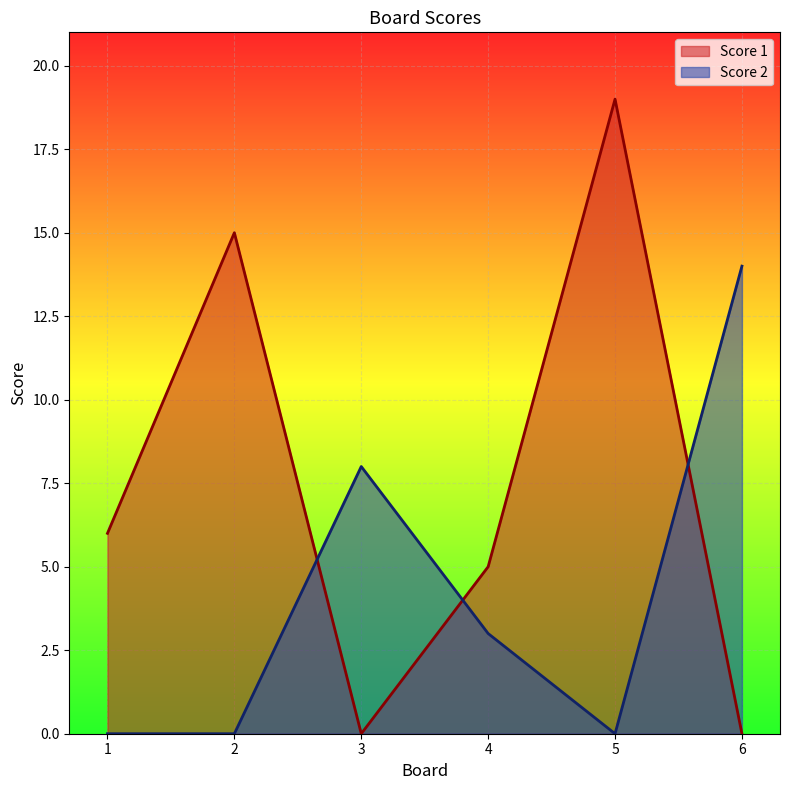

Reading left to right, list all the values displayed in this chart.

Score 1: 6	15	0	5	19	0
Score 2: 0	0	8	3	0	14